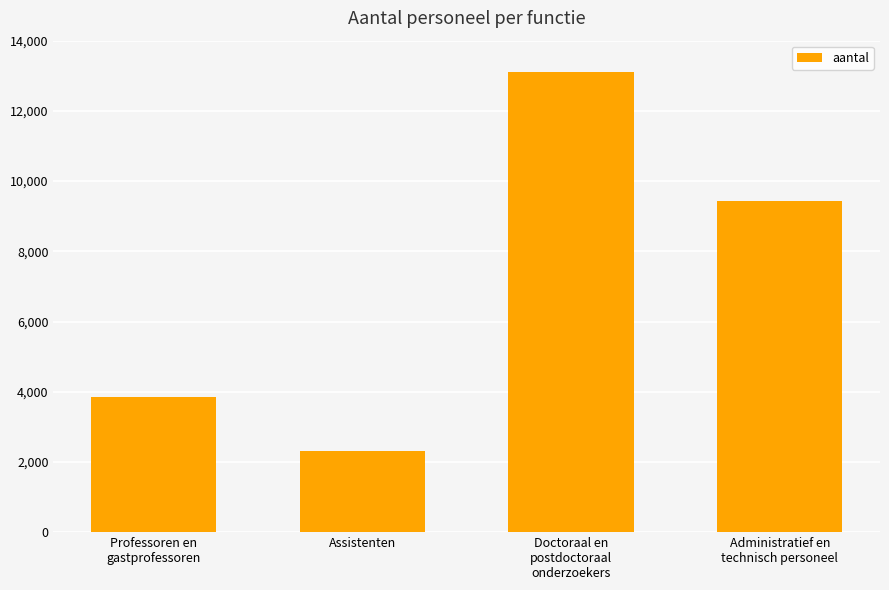

The value at Assistenten is 853.7. True or false?

False